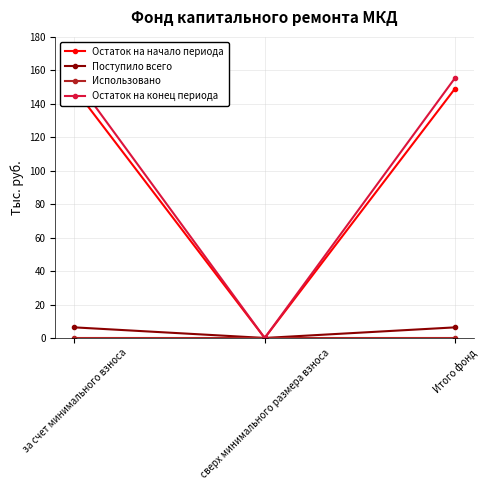

Count the number of data series in this chart.

4